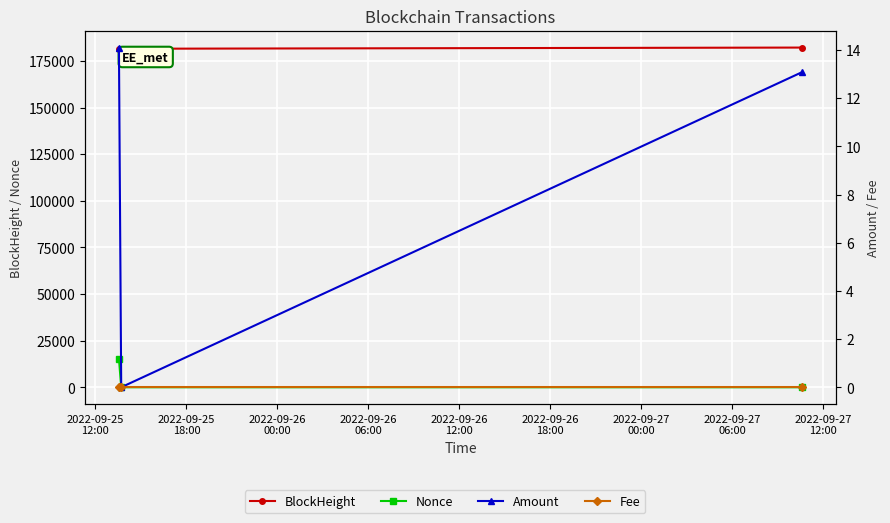

Reading left to right, extract all data points from this chart.

BlockHeight: 181527.0	181529.0	182161.0
Nonce: 15311.0	0.0	1.0
Amount: 14.1	0.0	13.1
Fee: 0.0	0.0	0.0